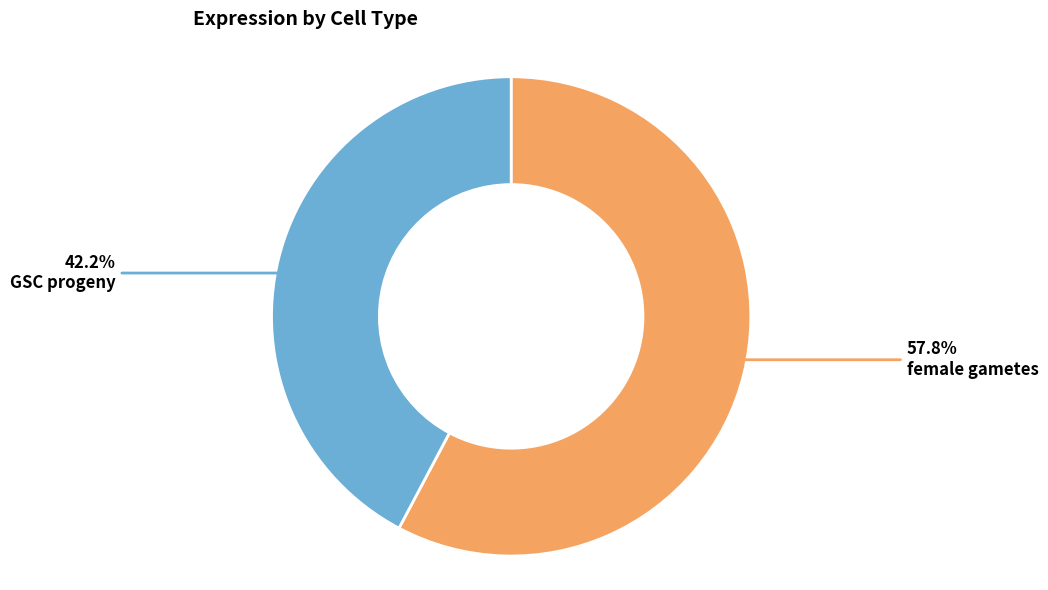

What percentage is the GSC progeny slice, to the nearest percent?

42%